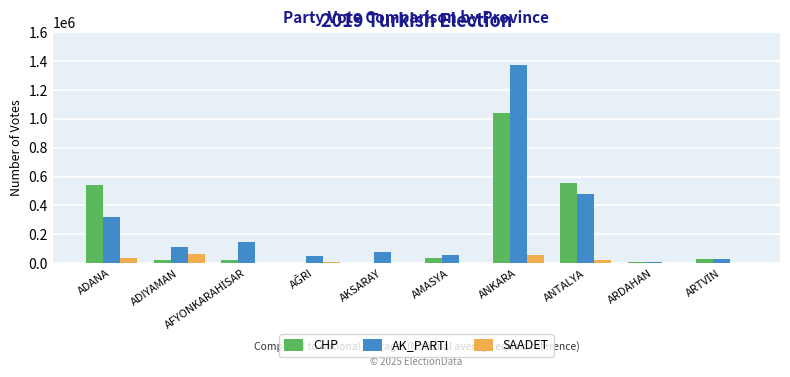

What is the sum of all SAADET values?

200529